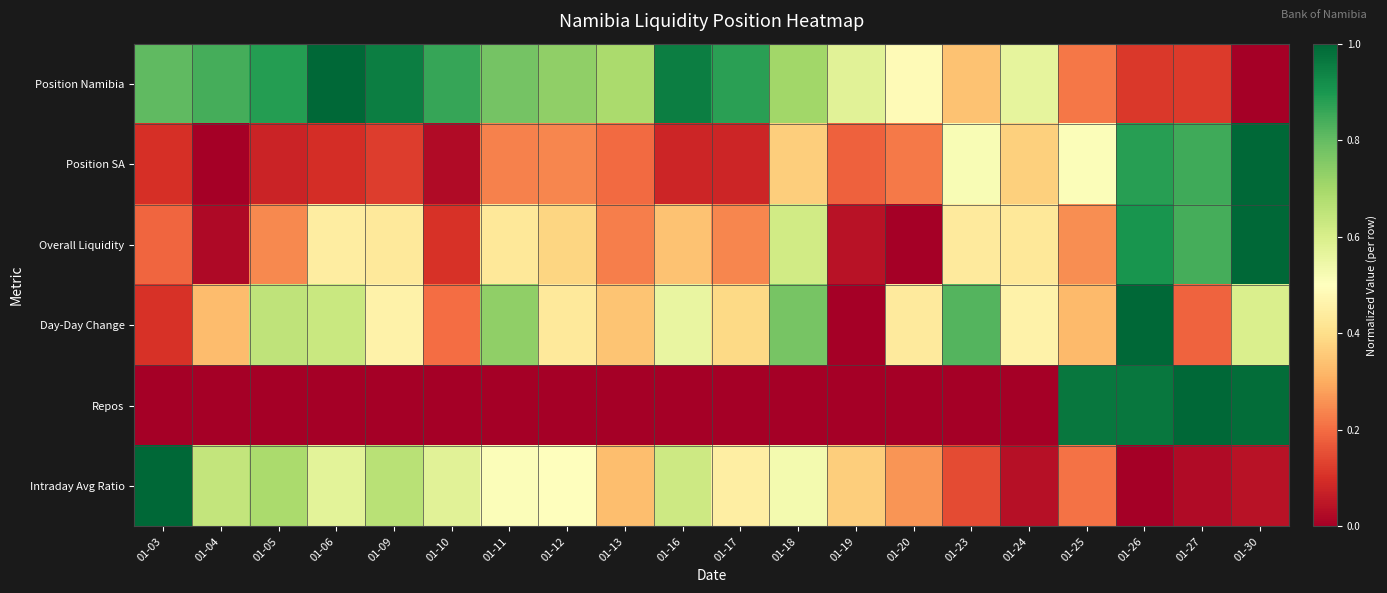

Which category has the highest value across all series?

01-06